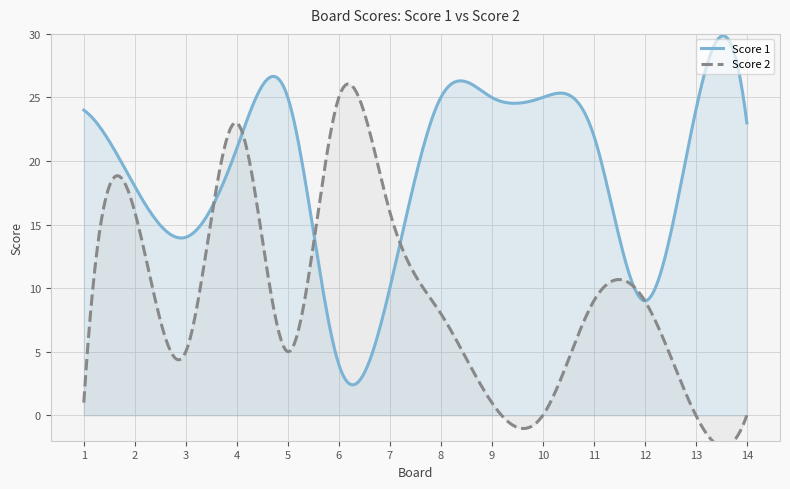

At 5, list the series in order from smallest to largest.

Score 2, Score 1